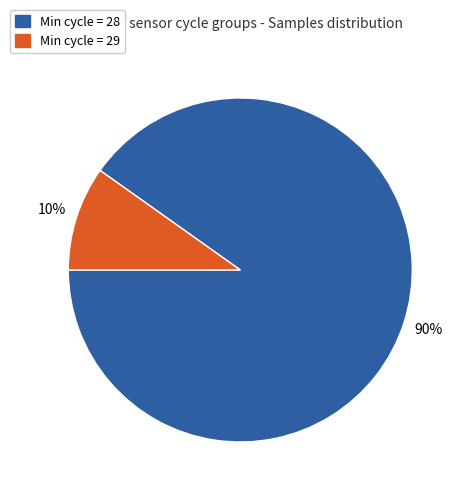

To the nearest percent, what is the average slice percentage?

50%